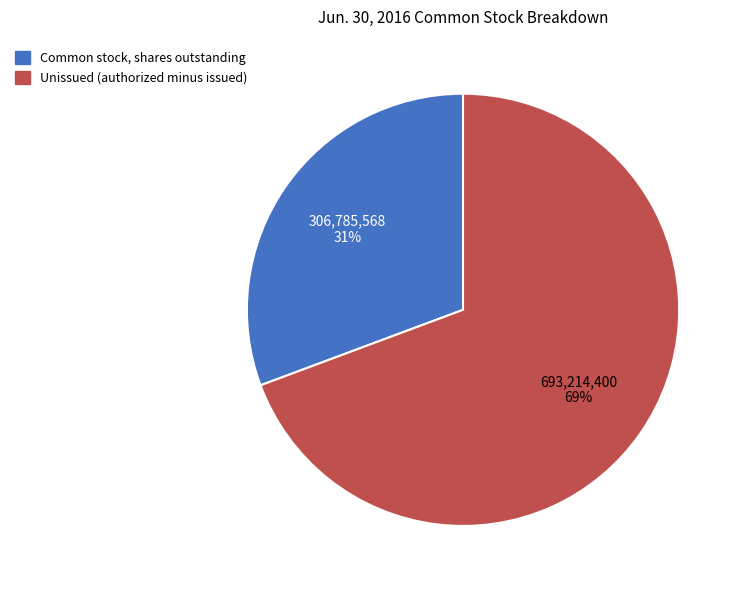

Does any single category account for the majority?

Yes